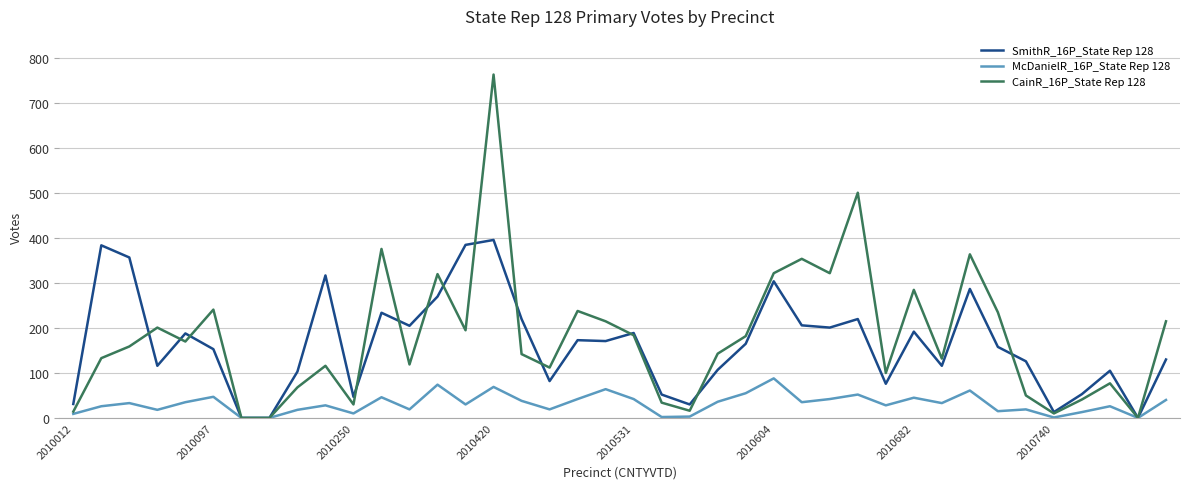

Which series has the widest spread of values?

CainR_16P_State Rep 128